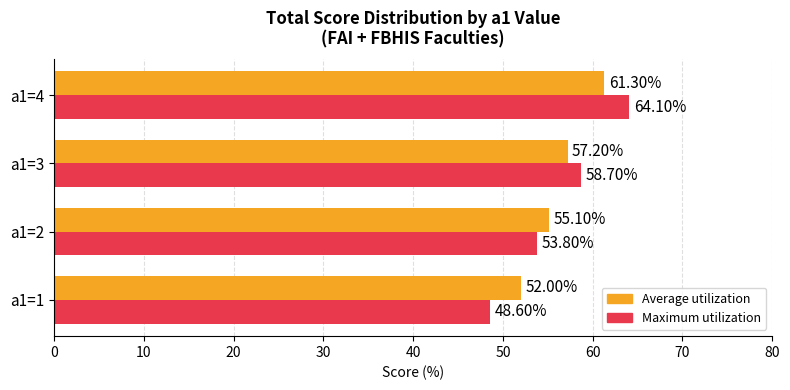

At which label does Average utilization reach its peak?

a1=4